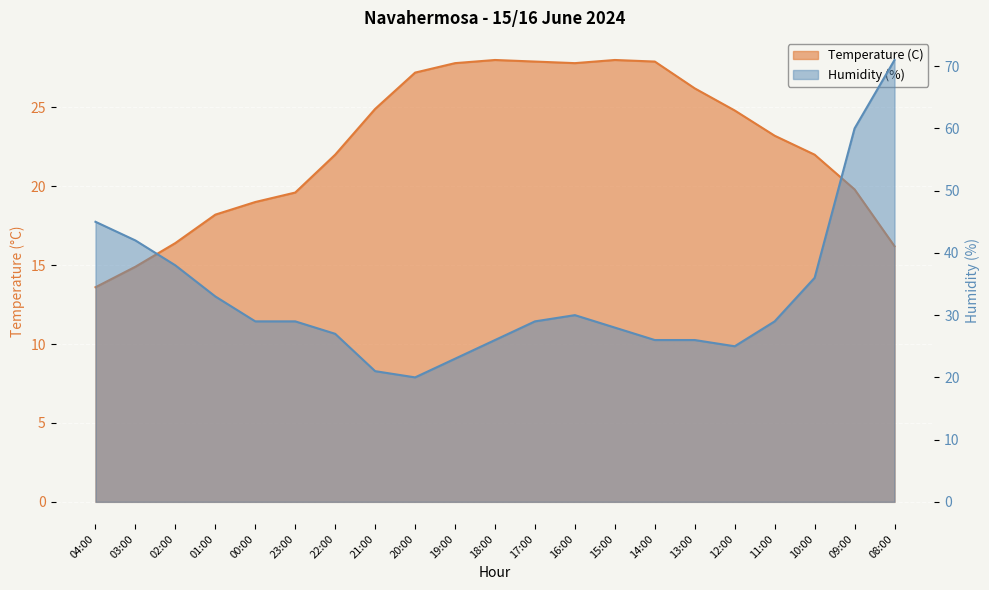

Where is the first local minimum for Humidity (%)?

20:00